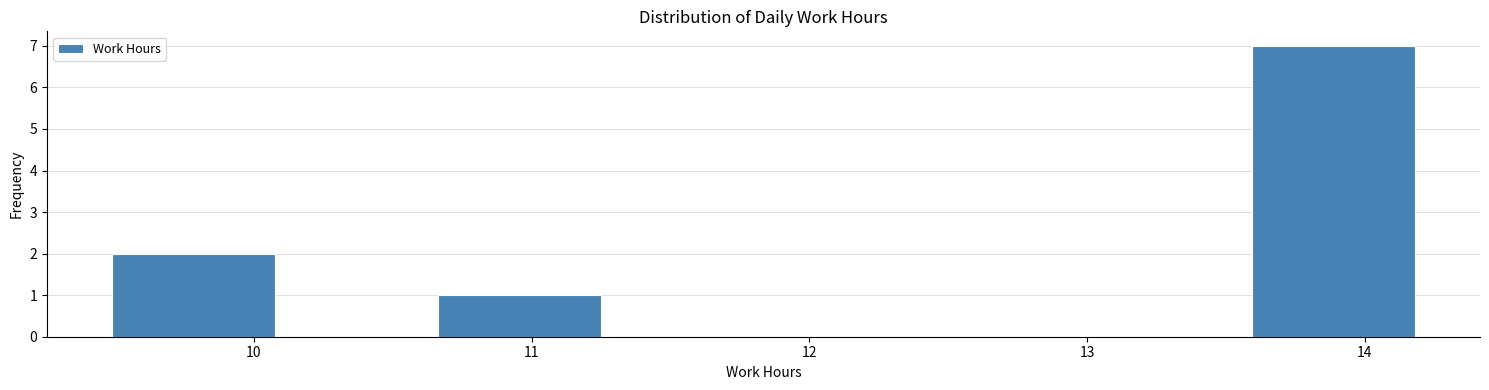

Reading left to right, transcribe this chart: for each bar, give the range it covers on the x-axis and its height. Neither the bar edges nor the heights are printed on the chart, so give them approximately, as read against the axes.

9.5 to 10.1: 2
10.1 to 10.7: 0
10.7 to 11.2: 1
11.2 to 11.8: 0
11.8 to 12.4: 0
12.4 to 13.0: 0
13.0 to 13.6: 0
13.6 to 14.2: 7